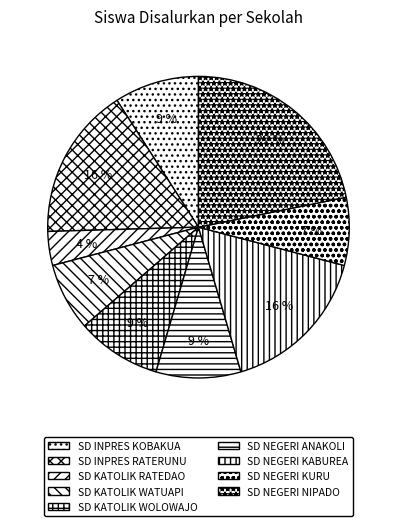

What is the change in value from SD KATOLIK WATUAPI to SD KATOLIK WOLOWAJO?

+1